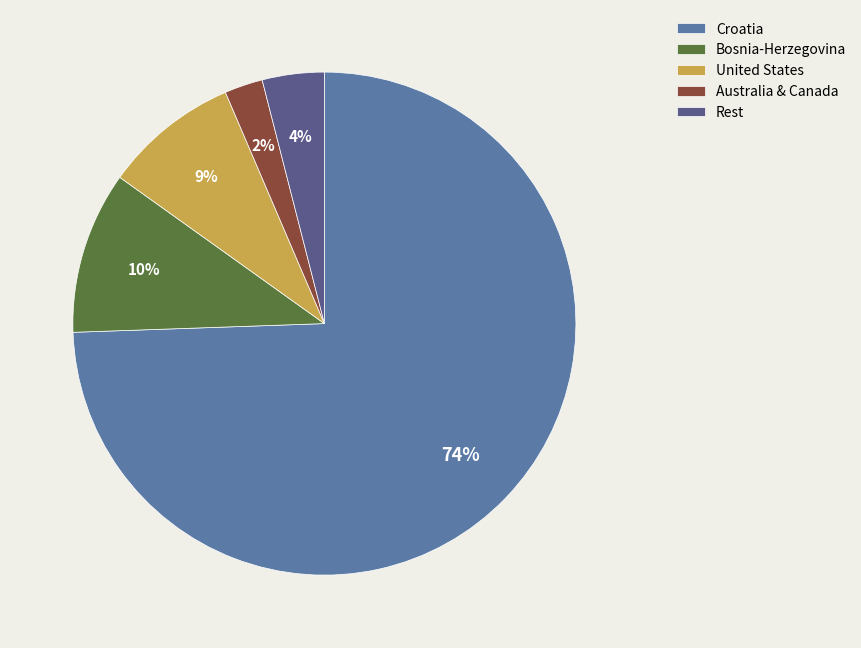

Combined, do Rest and United States account for over 50%?

No